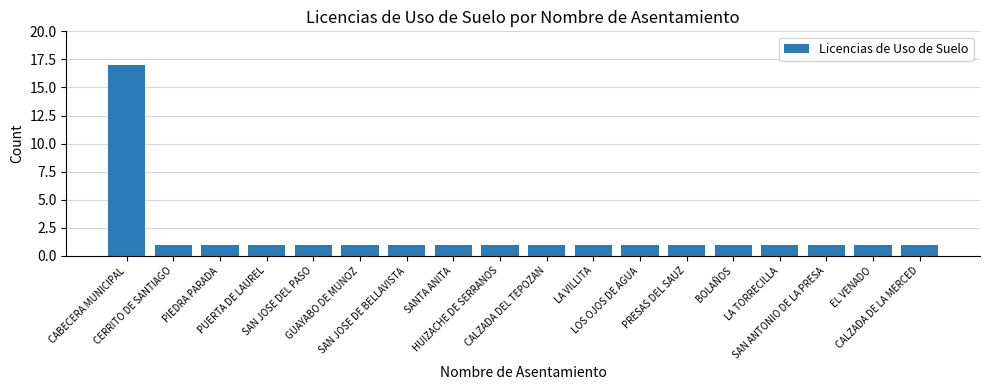

What is the value of the 11th bar from the left?

1